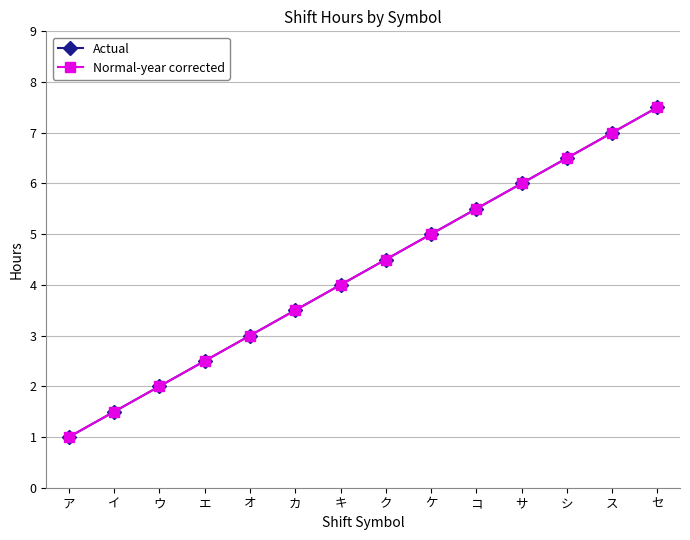

What is the label of the 8th point from the left?

ク